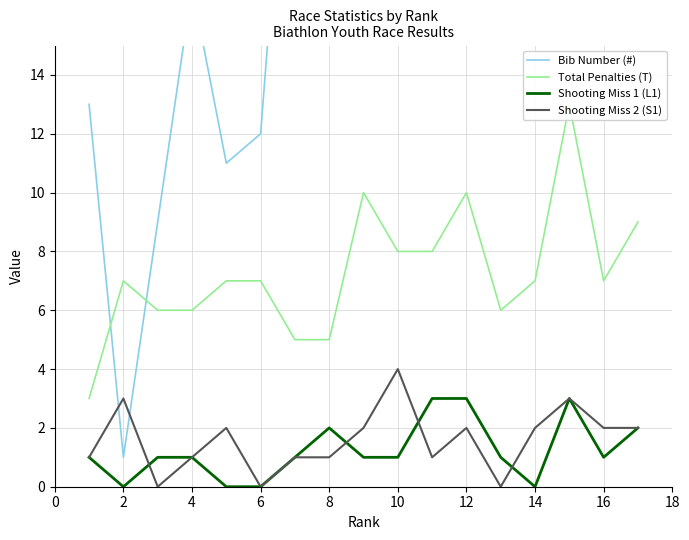

At how many categories does at least one series exceed 19?

11